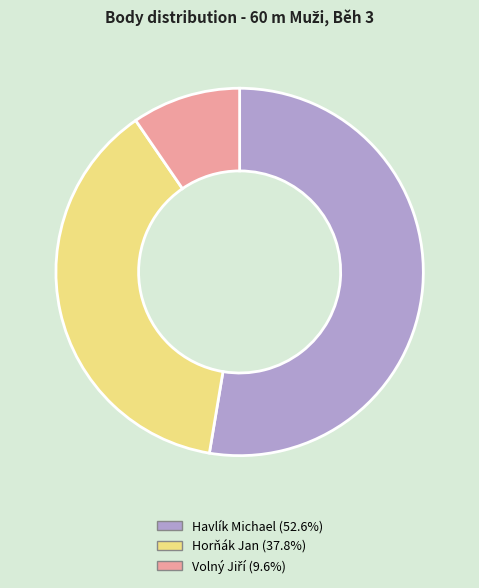

Does Havlík Michael (52.6%) account for over 50% of the chart?

Yes